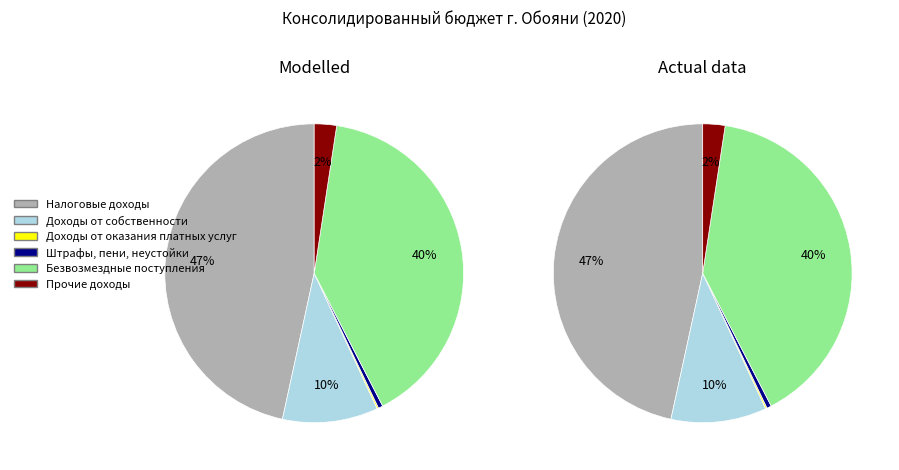

How many slices are in this pie chart?

6